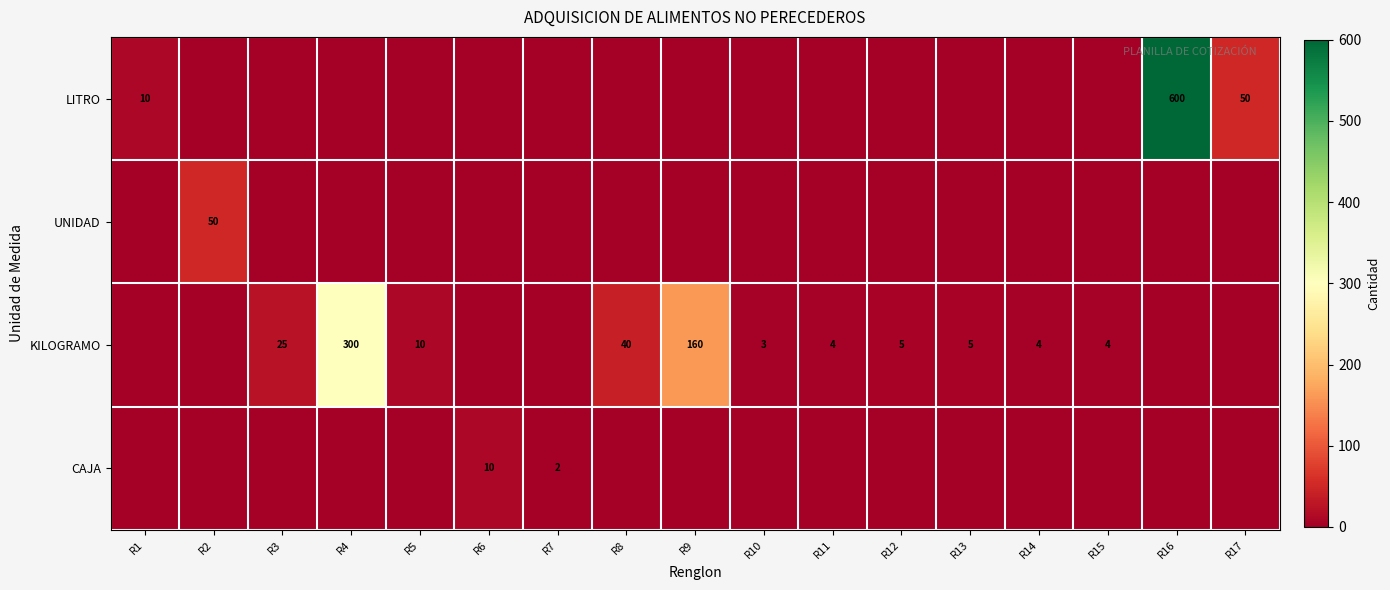

Is it true that UNIDAD equals 26 at R2?

False